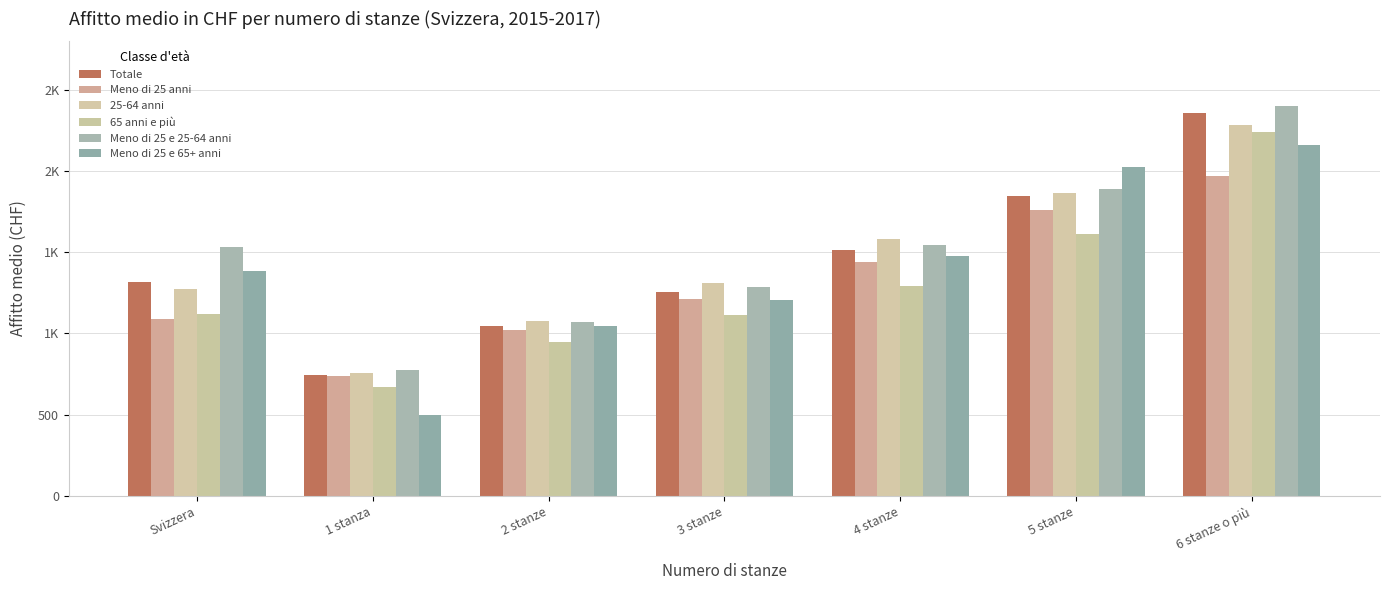

What position from the left is 2 stanze?

3